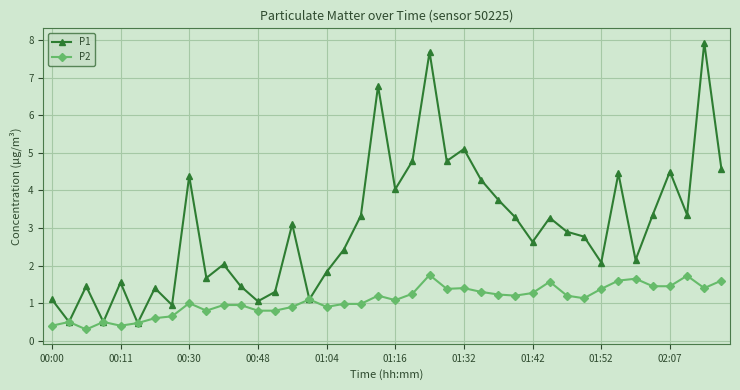

What is the value of the P2 point at the 8th from the left?

0.7